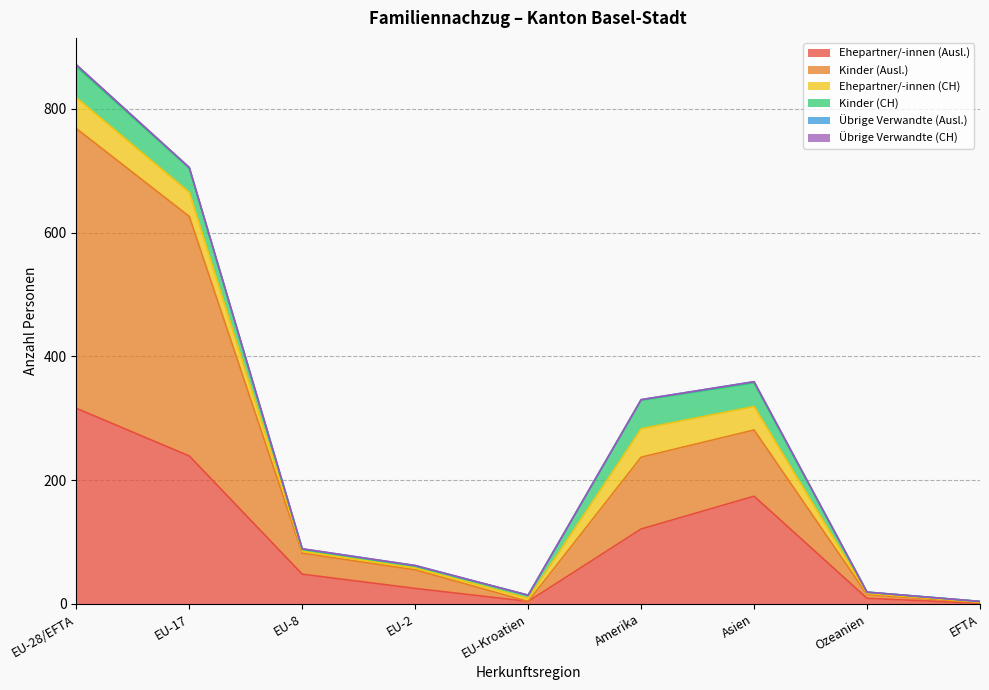

Reading left to right, list all the values displayed in this chart.

Ehepartner/-innen (Ausl.): EU-28/EFTA=316	EU-17=239	EU-8=48	EU-2=25	EU-Kroatien=4	Amerika=121	Asien=174	Ozeanien=9	EFTA=1
Kinder (Ausl.): EU-28/EFTA=452	EU-17=387	EU-8=34	EU-2=30	EU-Kroatien=0	Amerika=116	Asien=107	Ozeanien=6	EFTA=1
Ehepartner/-innen (CH): EU-28/EFTA=50	EU-17=39	EU-8=3	EU-2=3	EU-Kroatien=5	Amerika=46	Asien=38	Ozeanien=2	EFTA=1
Kinder (CH): EU-28/EFTA=50	EU-17=39	EU-8=3	EU-2=3	EU-Kroatien=5	Amerika=46	Asien=38	Ozeanien=2	EFTA=1
Übrige Verwandte (Ausl.): EU-28/EFTA=3	EU-17=1	EU-8=1	EU-2=1	EU-Kroatien=0	Amerika=1	Asien=2	Ozeanien=0	EFTA=0
Übrige Verwandte (CH): EU-28/EFTA=0	EU-17=0	EU-8=0	EU-2=0	EU-Kroatien=0	Amerika=0	Asien=0	Ozeanien=0	EFTA=0